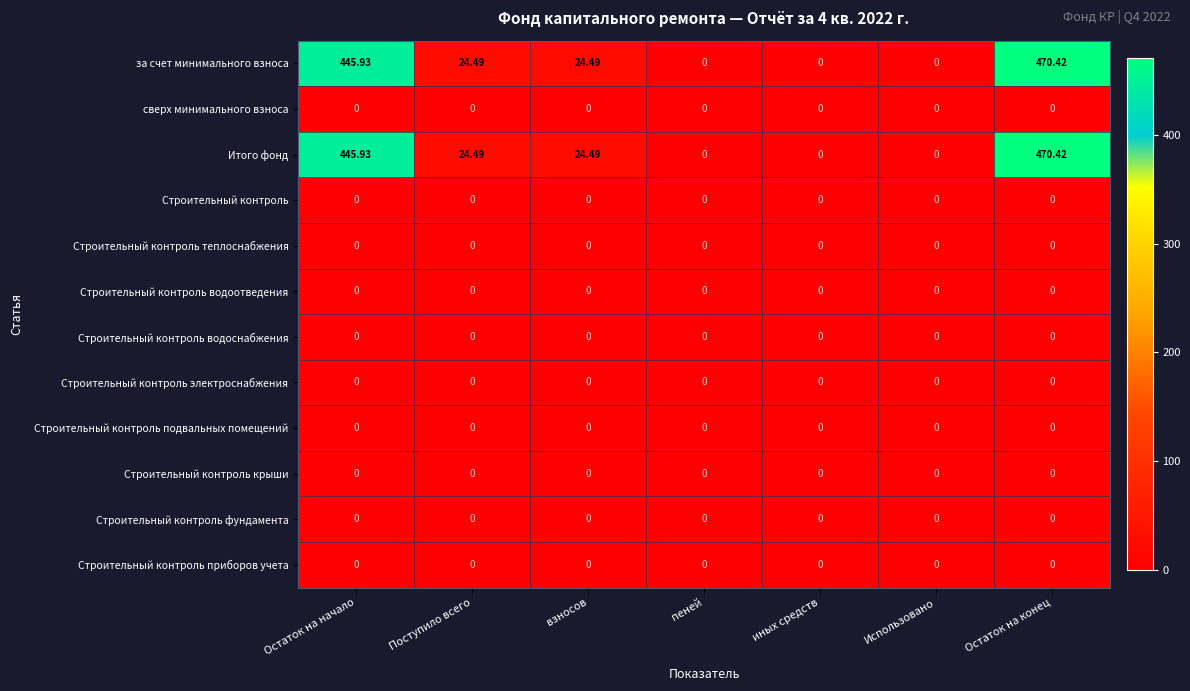

Which label corresponds to the largest value in the chart?

Остаток на конец